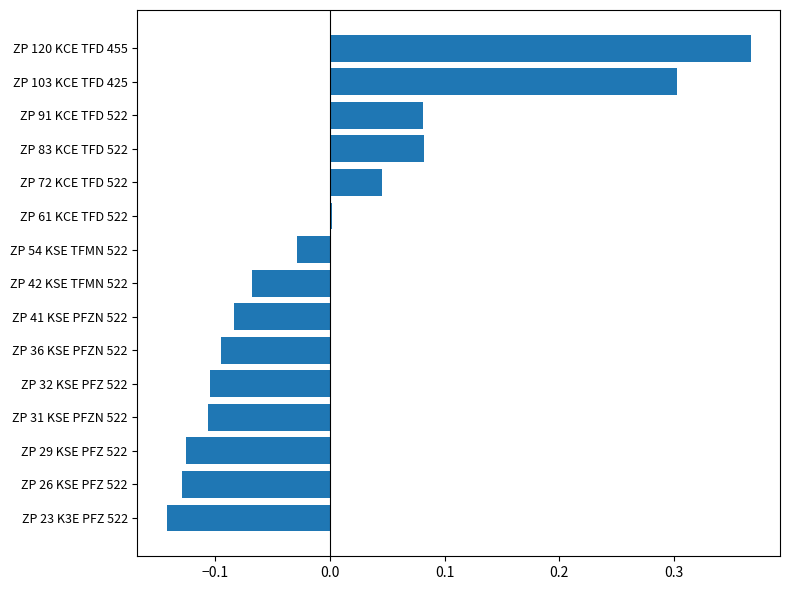

How many bars are there in total?

15